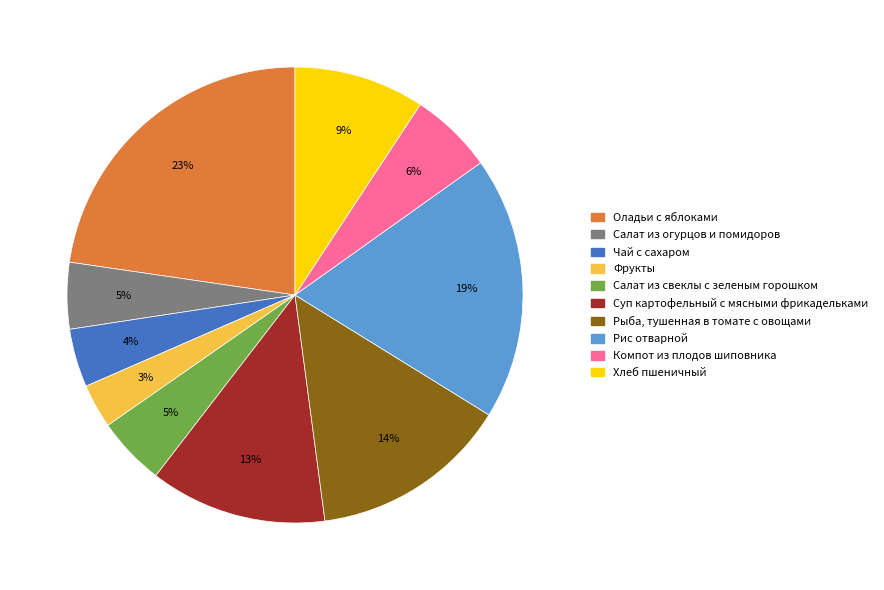

Which category has the biggest portion of the pie?

Оладьи с яблоками